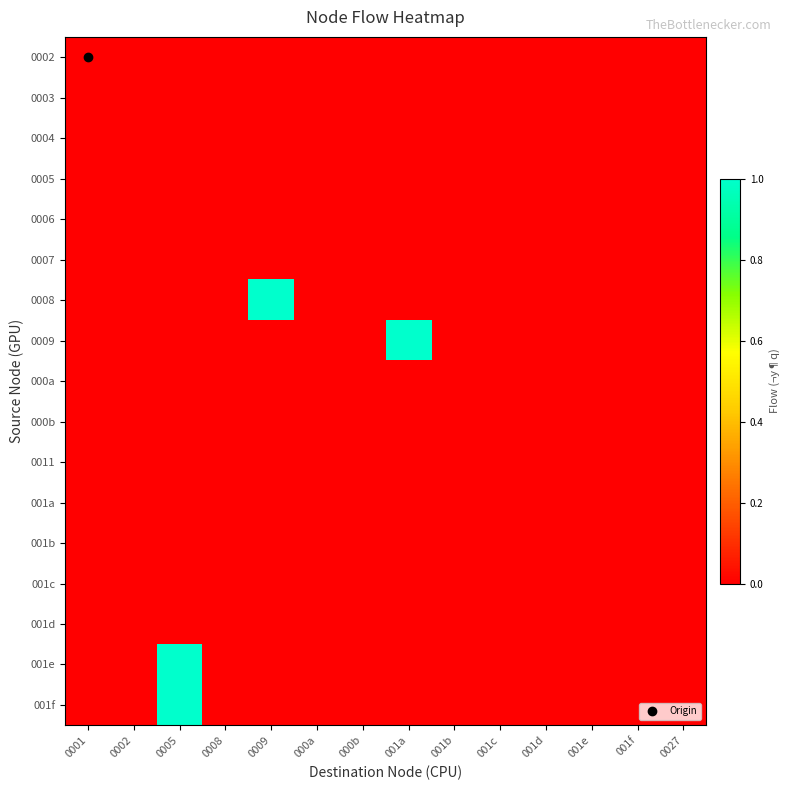

At which category does the chart reach its minimum across all series?

0001